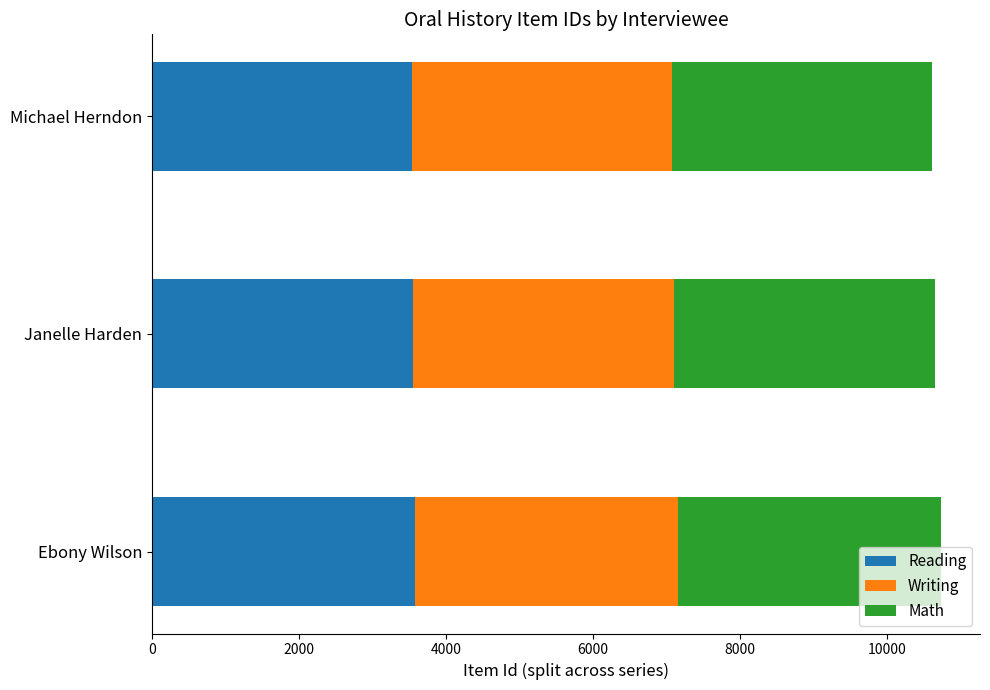

What is the total value across all series at Janelle Harden?

10661